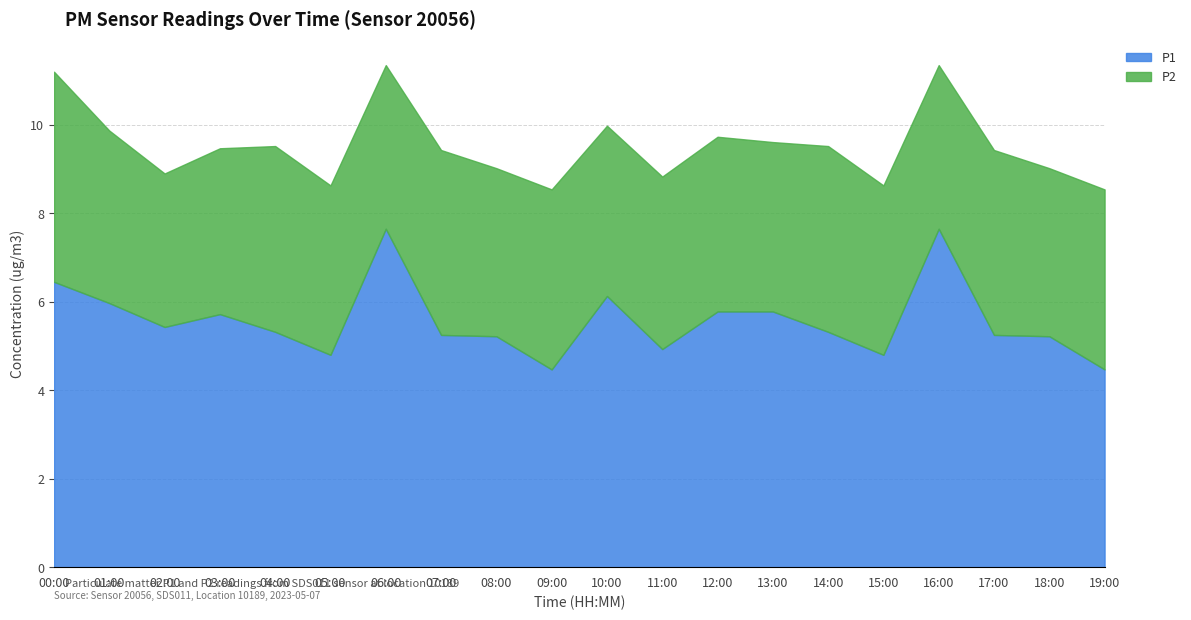

What is the label of the 14th point from the right?

06:00